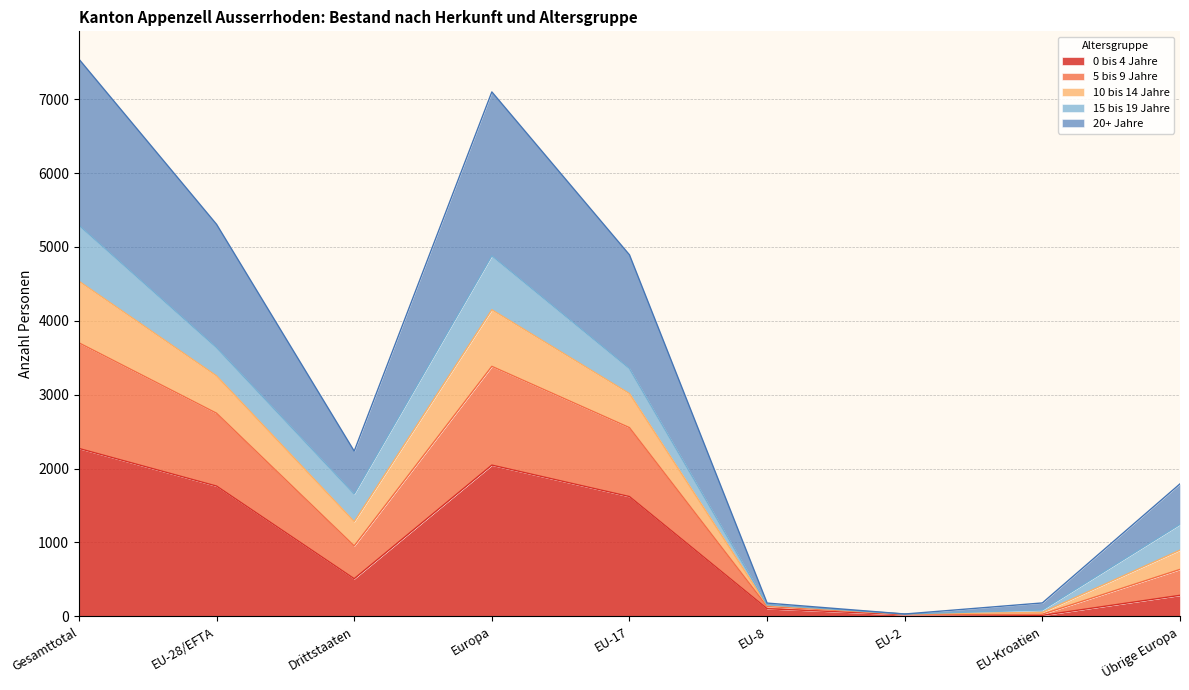

What is the total value across all series at Drittstaaten?

2236